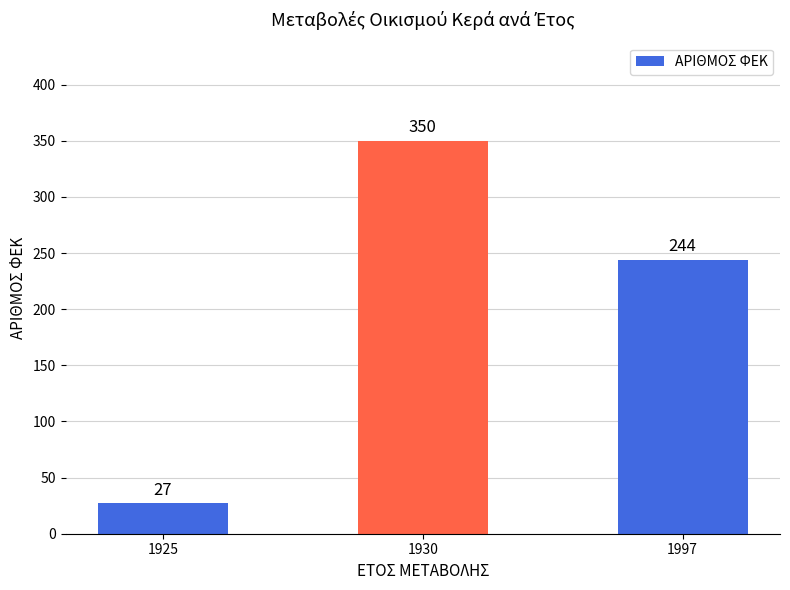

What is the difference between the maximum and minimum values?

323